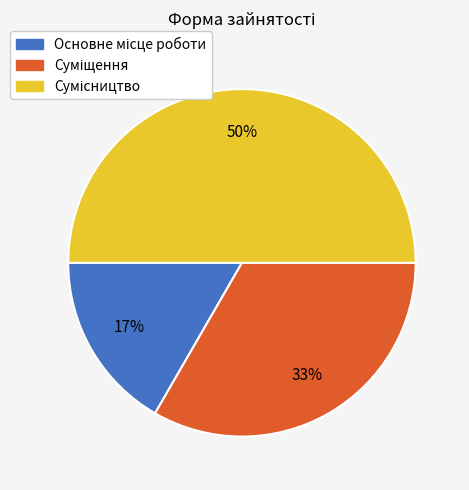

To the nearest percent, what is the average slice percentage?

33%